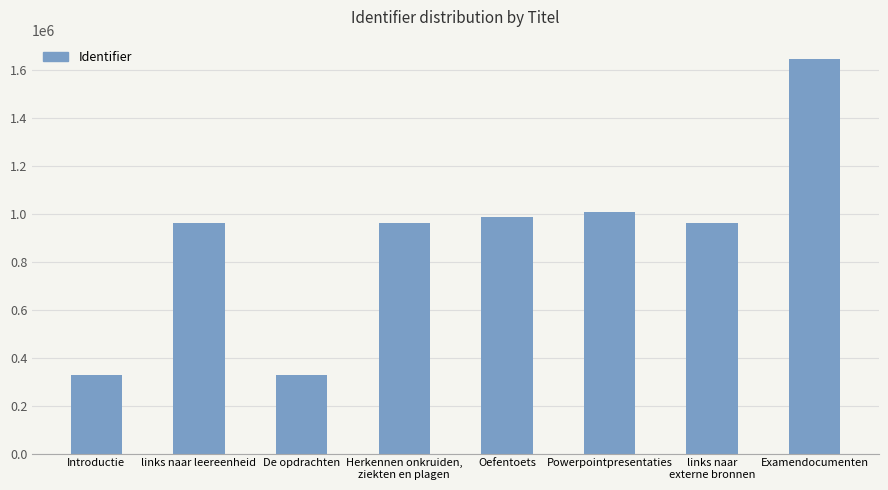

What is the value of the 5th bar from the left?

987936